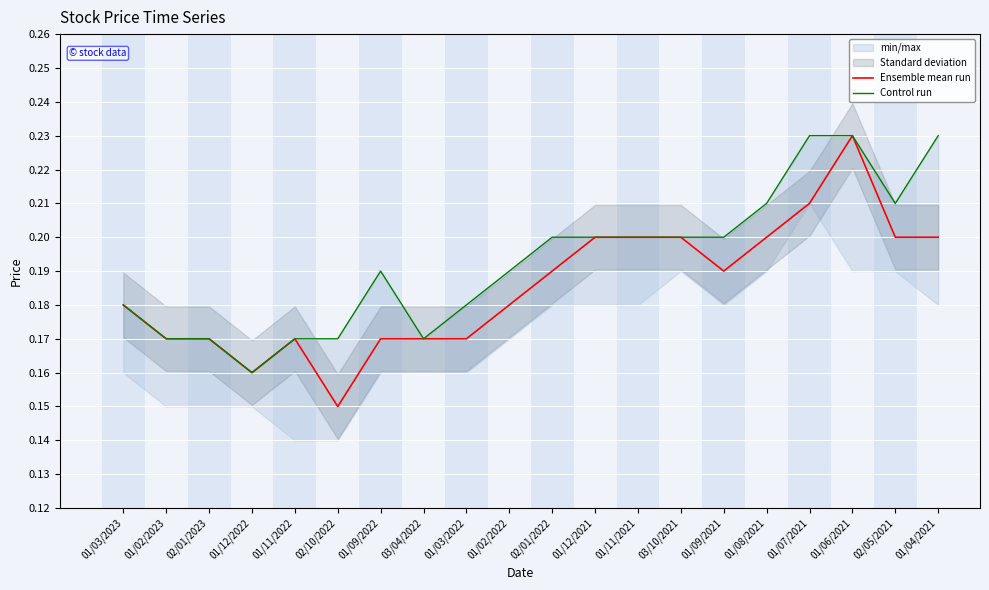

At which label is Ensemble mean run closest to 0?

02/10/2022